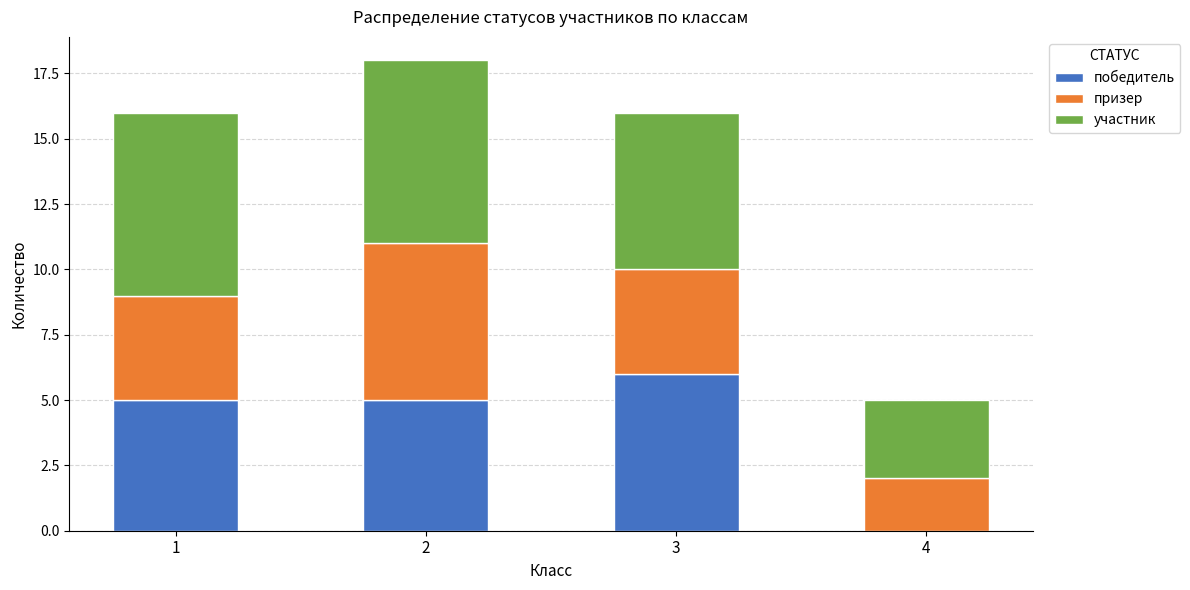

At which category is the sum across all series the highest?

2